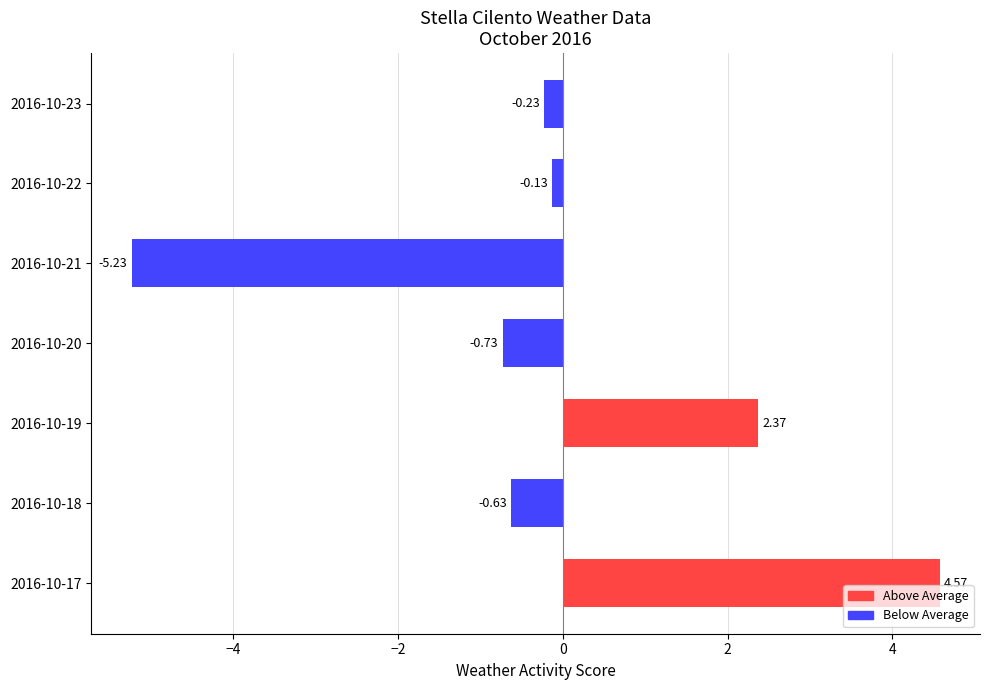

Does the chart contain any negative values?

Yes